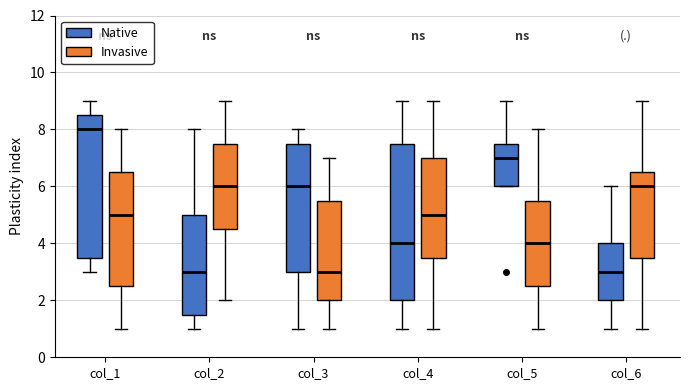

Where is the lower edge of the box for col_1 (Invasive) on the y-axis? The values are not printed on the chart, so give them approximately, as read against the axis.

2.6